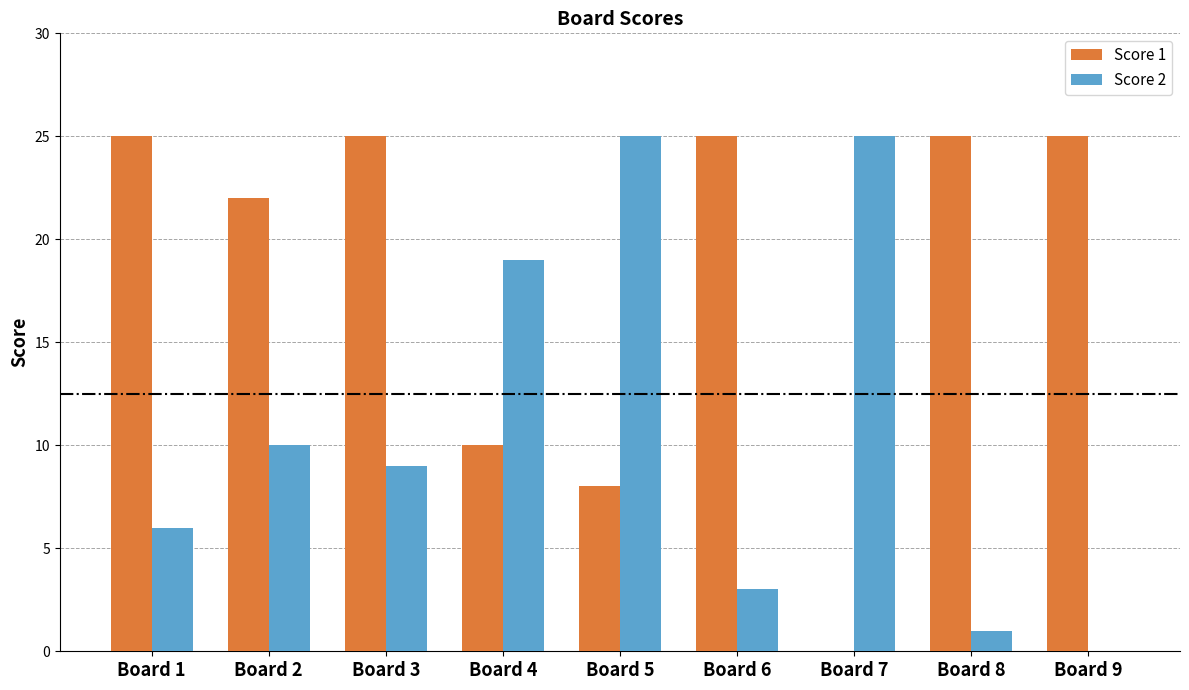

What is the greatest value displayed?

25